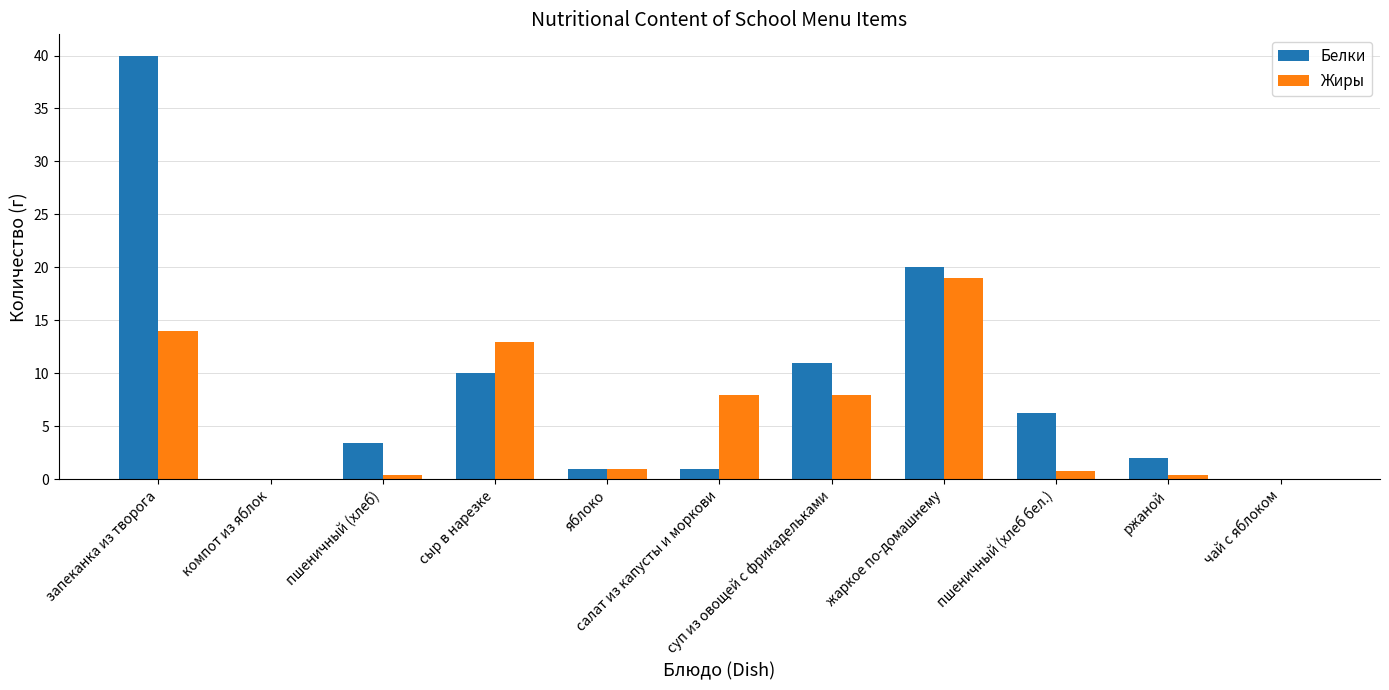

What is the highest value of the Белки series?

40.0